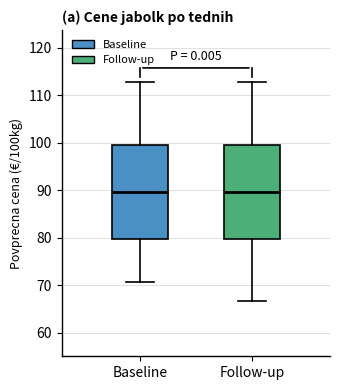

Reading left to right, read every box against the y-axis: the position of its median line, the range the box covers, and the ends of its whiskers. The values are not printed on the chart, so give them approximately, as read against the axis.

Baseline: median 90, box 80 to 100, whiskers 71 to 113
Follow-up: median 90, box 80 to 100, whiskers 67 to 113